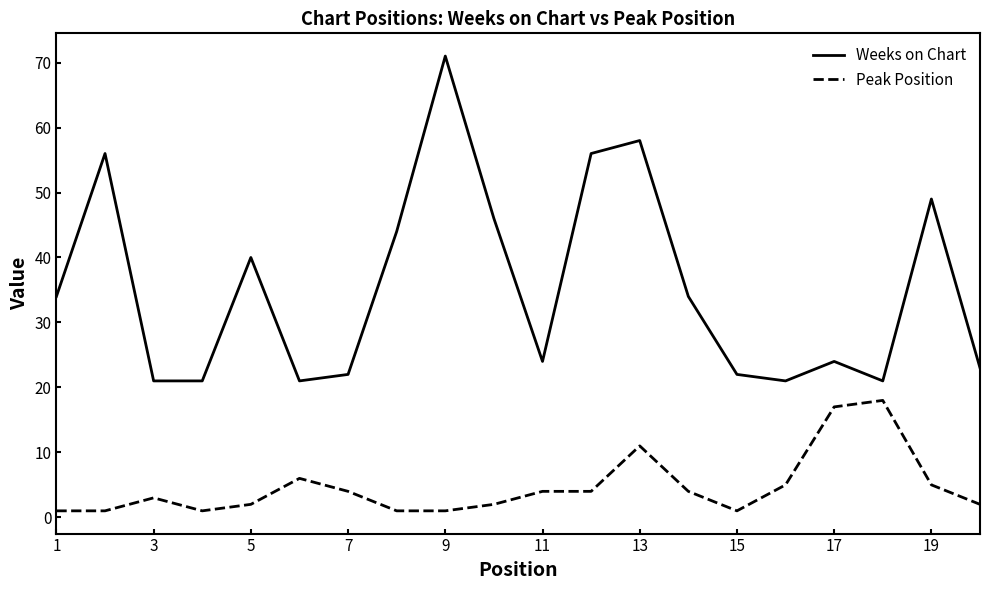

Which series has the largest total across all categories?

Weeks on Chart